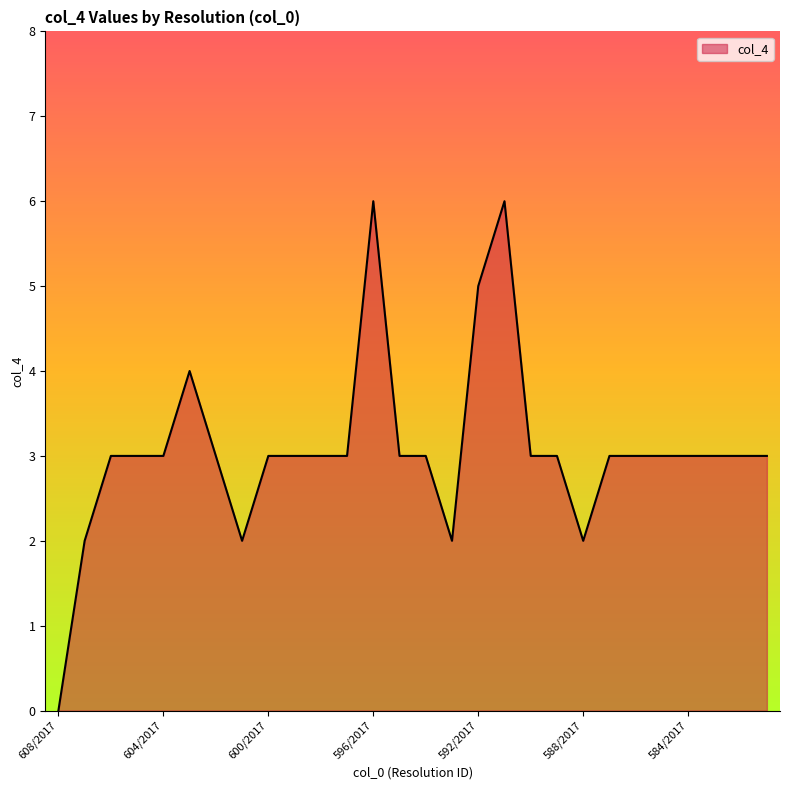

How many lines are shown in the chart?

1